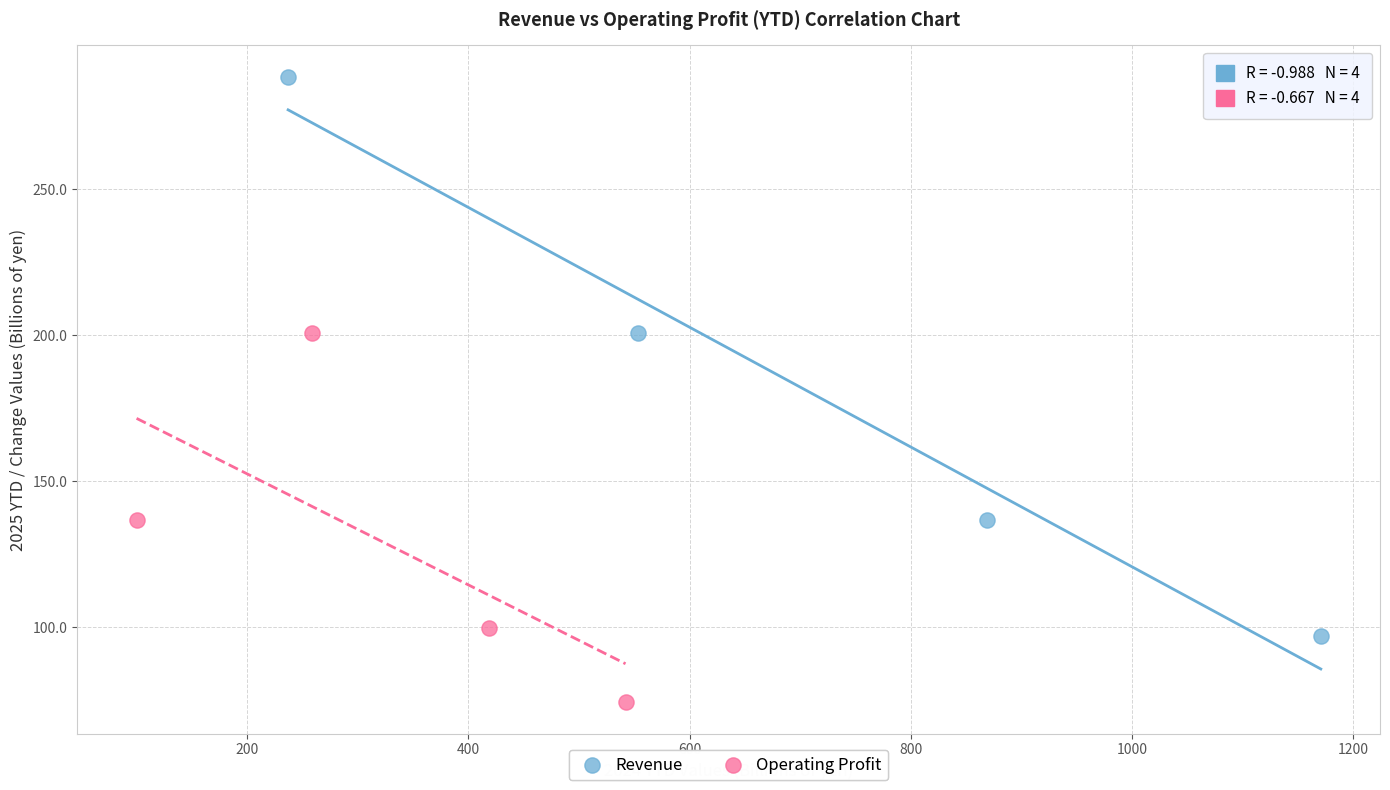

What are all the series names shown in the legend?

Revenue, Operating Profit